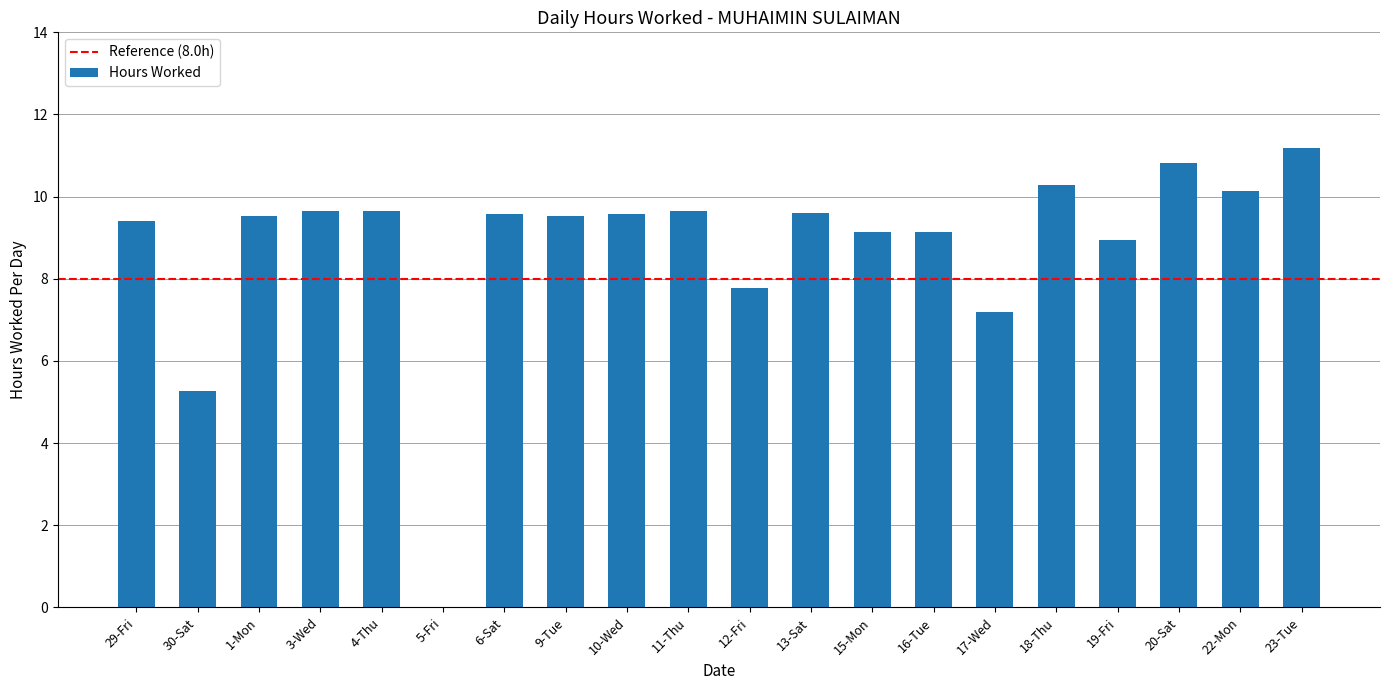

Approximately how many times larger is the value at 4-Thu compared to 30-Sat?

1.8